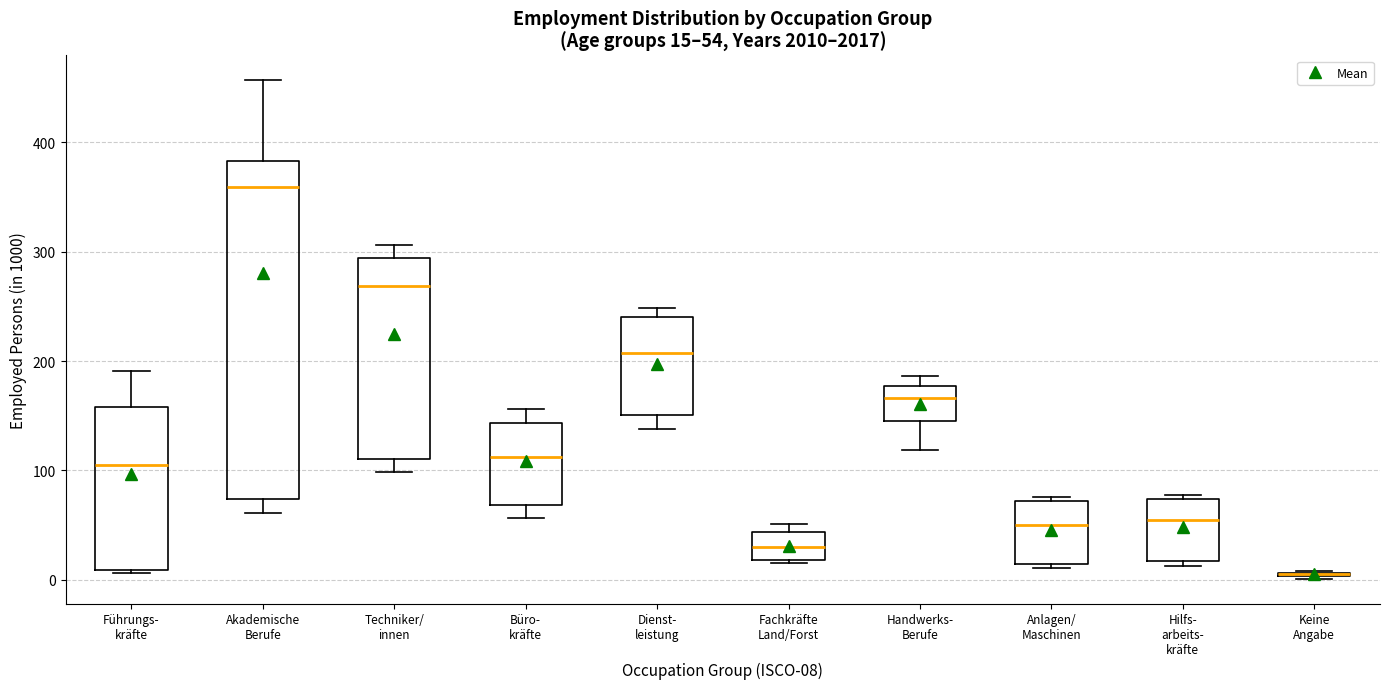

Comparing the boxes themselves (not the whiskers), which one is the tallest?

Akademische Berufe